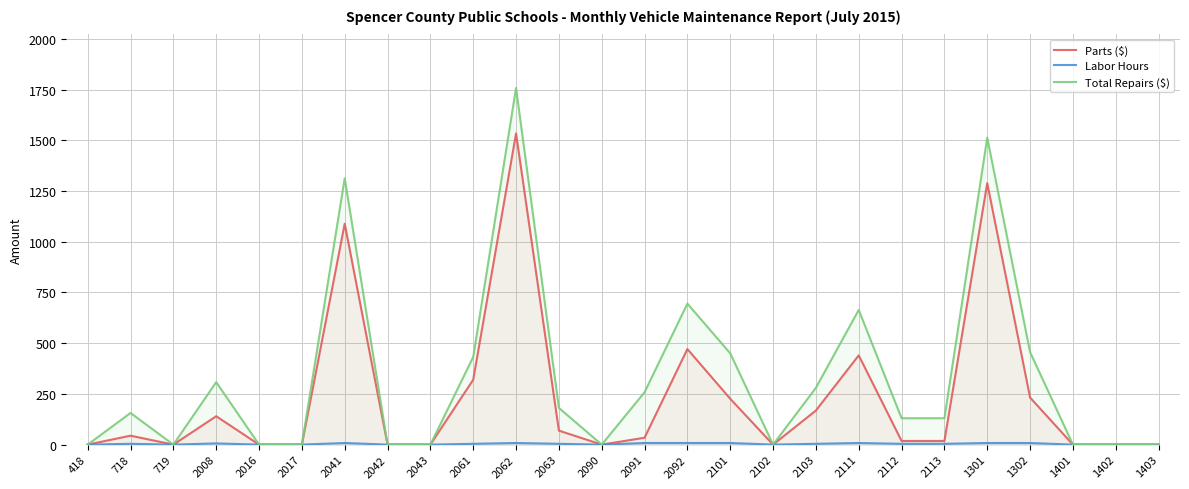

At which label does Parts ($) first exceed 34?

718